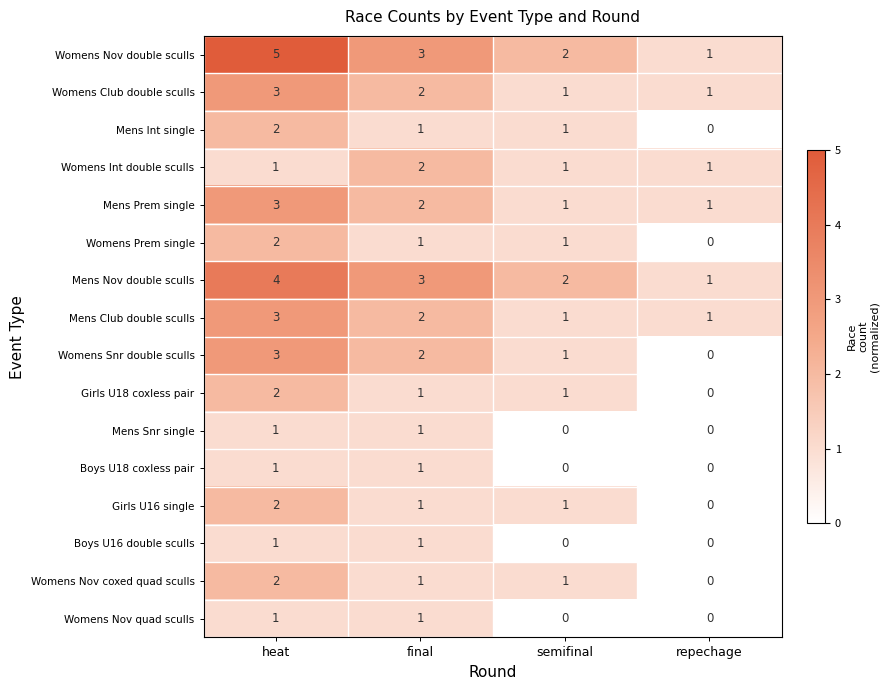

What is the approximate value of Womens Snr double sculls at heat?

3